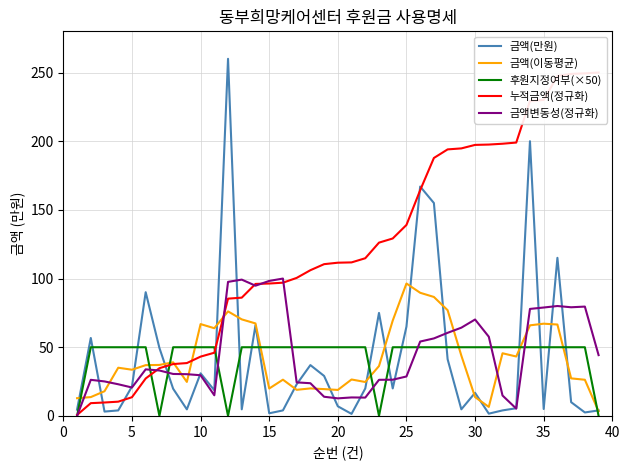

Reading left to right, what are all the values shown in this chart?

금액(만원): 4.6	56.8	3.2	4.0	21.4	90.1	49.5	19.8	4.8	31.0	18.7	260.0	4.8	66.0	1.9	4.0	23.0	37.0	29.1	7.0	1.5	20.0	75.0	20.0	65.0	167.0	155.0	41.2	4.8	16.8	1.6	4.0	5.6	200.0	5.0	115.1	10.0	2.5	4.0
금액(이동평균): 12.9	13.7	18.0	35.1	33.6	37.0	37.1	39.0	24.8	66.9	63.9	76.1	70.3	67.3	19.9	26.4	19.0	20.0	19.5	18.9	26.5	24.7	36.3	69.4	96.4	89.7	86.6	77.0	43.9	13.7	6.6	45.6	43.3	65.9	67.1	66.5	27.3	26.3	3.3
후원지정여부(×50): 0.0	50.0	50.0	50.0	50.0	50.0	0.0	50.0	50.0	50.0	50.0	0.0	50.0	50.0	50.0	50.0	50.0	50.0	50.0	50.0	50.0	50.0	0.0	50.0	50.0	50.0	50.0	50.0	50.0	50.0	50.0	50.0	50.0	50.0	50.0	50.0	50.0	50.0	0.0
누적금액(정규화): 0.7	9.3	9.8	10.4	13.6	27.3	34.8	37.8	38.5	43.2	46.0	85.4	86.1	96.1	96.4	97.0	100.5	106.1	110.5	111.5	111.8	114.8	126.2	129.2	139.0	164.3	187.8	194.0	194.8	197.3	197.6	198.2	199.0	229.3	230.1	247.5	249.0	249.4	250.0
금액변동성(정규화): 0.0	26.3	25.1	23.0	20.7	33.9	33.1	30.5	30.4	29.6	15.0	97.6	99.2	94.8	98.3	100.0	24.4	23.8	13.9	12.8	13.4	13.3	26.3	26.4	28.7	54.1	56.4	60.5	64.2	70.2	57.7	14.8	5.3	77.9	78.9	80.0	79.1	79.6	44.3